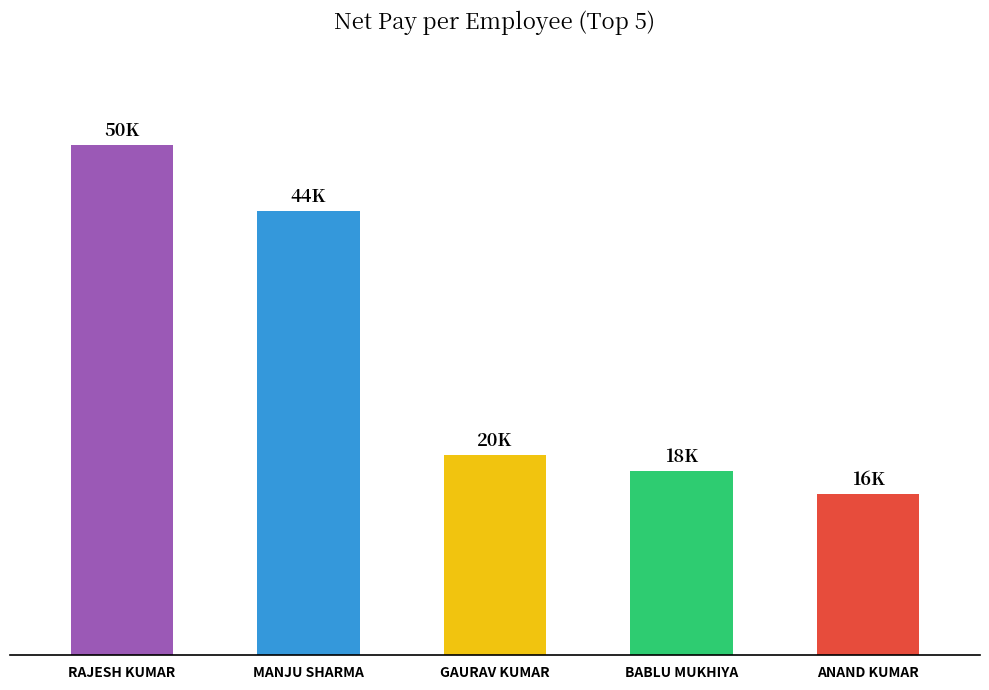

The value at GAURAV KUMAR is 27313. True or false?

False